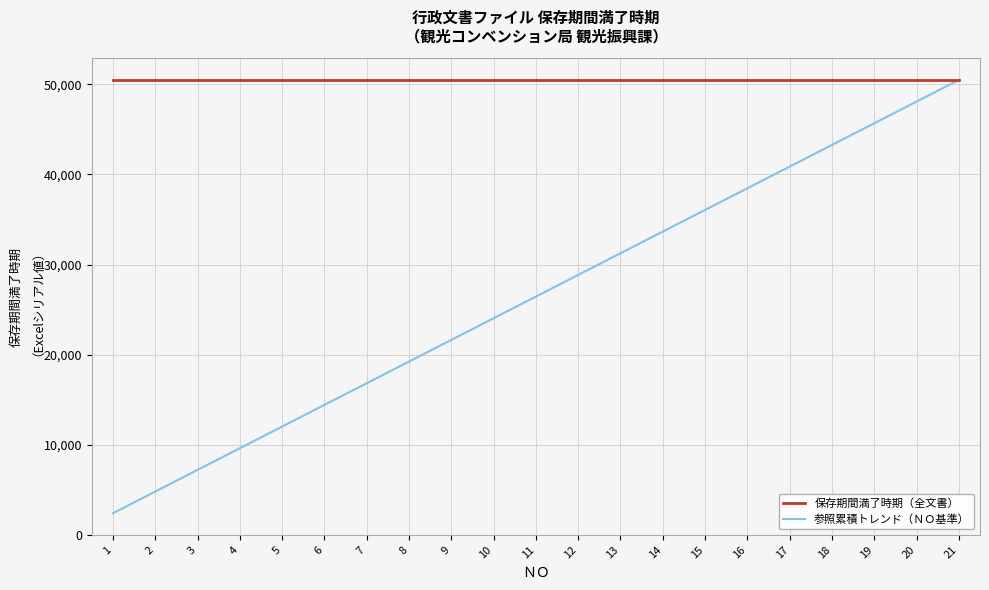

At which category is the sum across all series the highest?

21